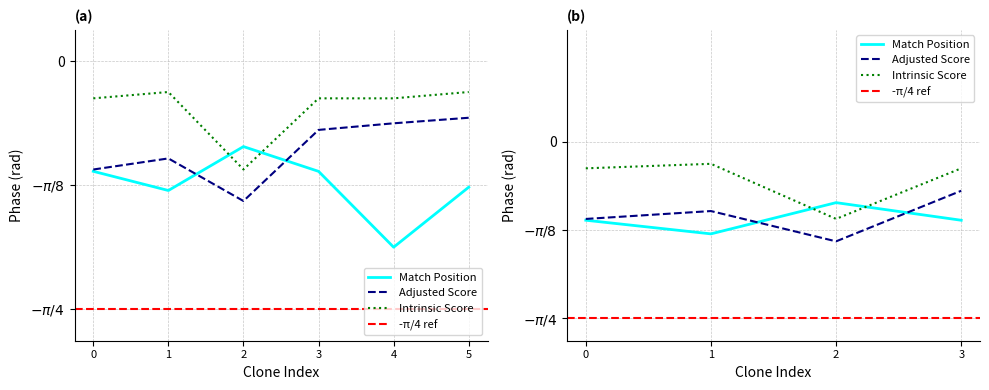

What is the value of the Adjusted Score point at the 1st from the left?

-0.3